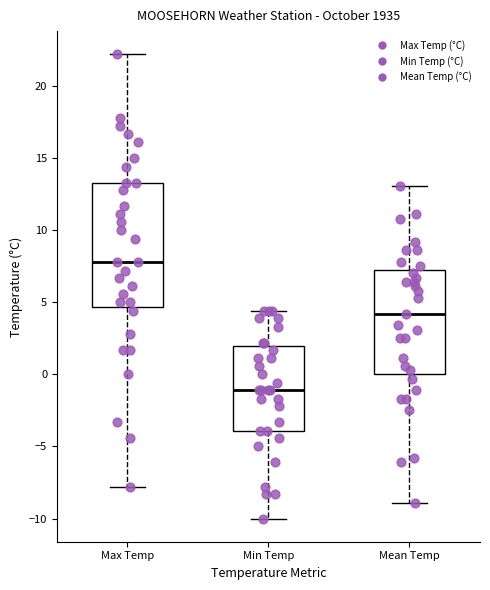

Which box has the lowest median line?

Min Temp